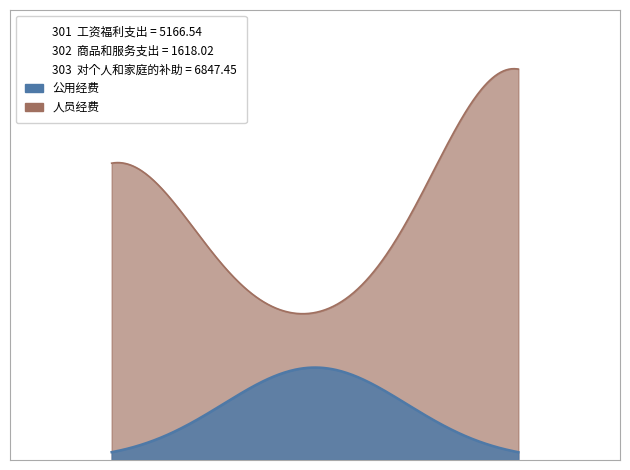

What is the spread (max minus min) of values at 对个人和家庭的补助?

6847.4